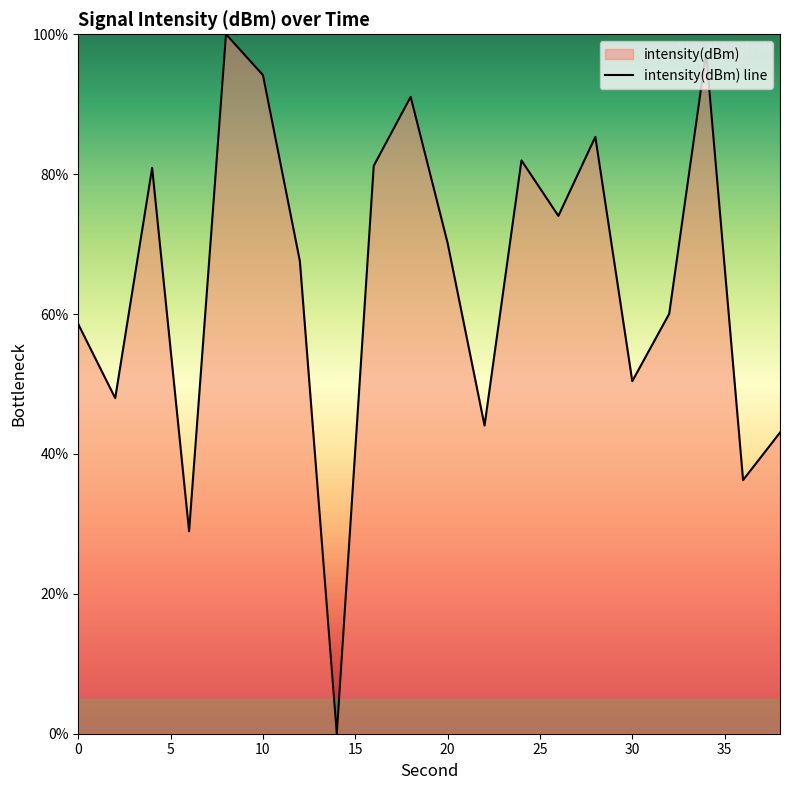

The value at 28 is 58.8. True or false?

False